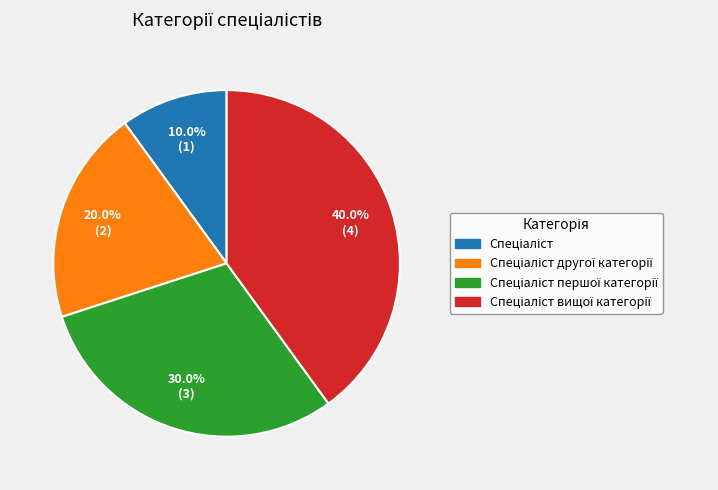

Is there any slice that represents more than half of the pie?

No